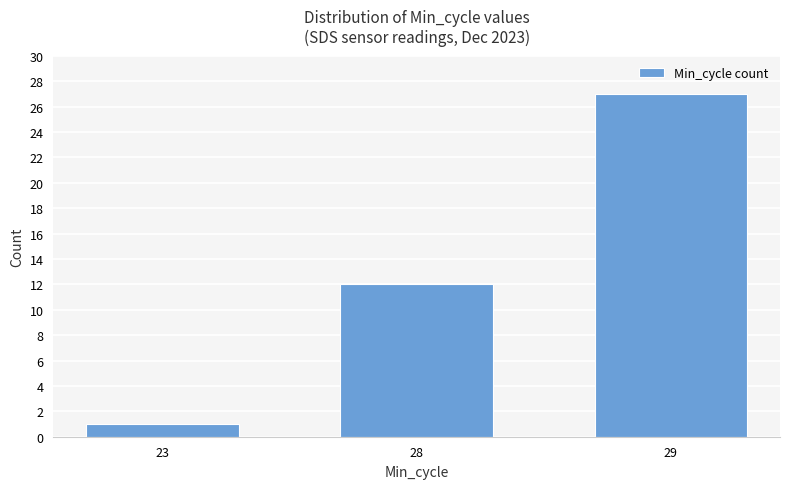

What value does the data have at 23?

1